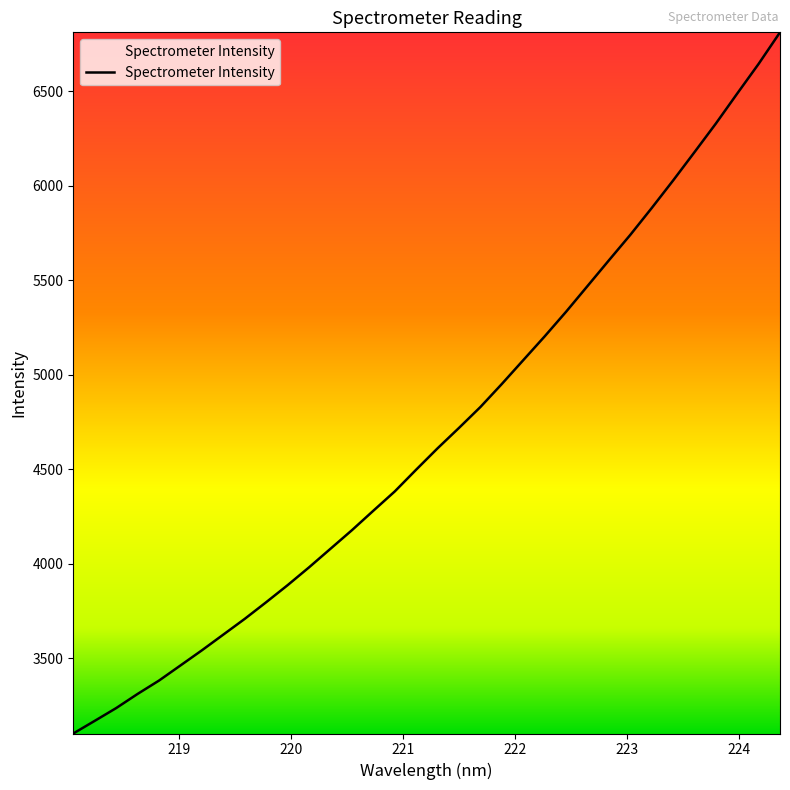

True or false: the data has more than 0 interior local peaks.

False